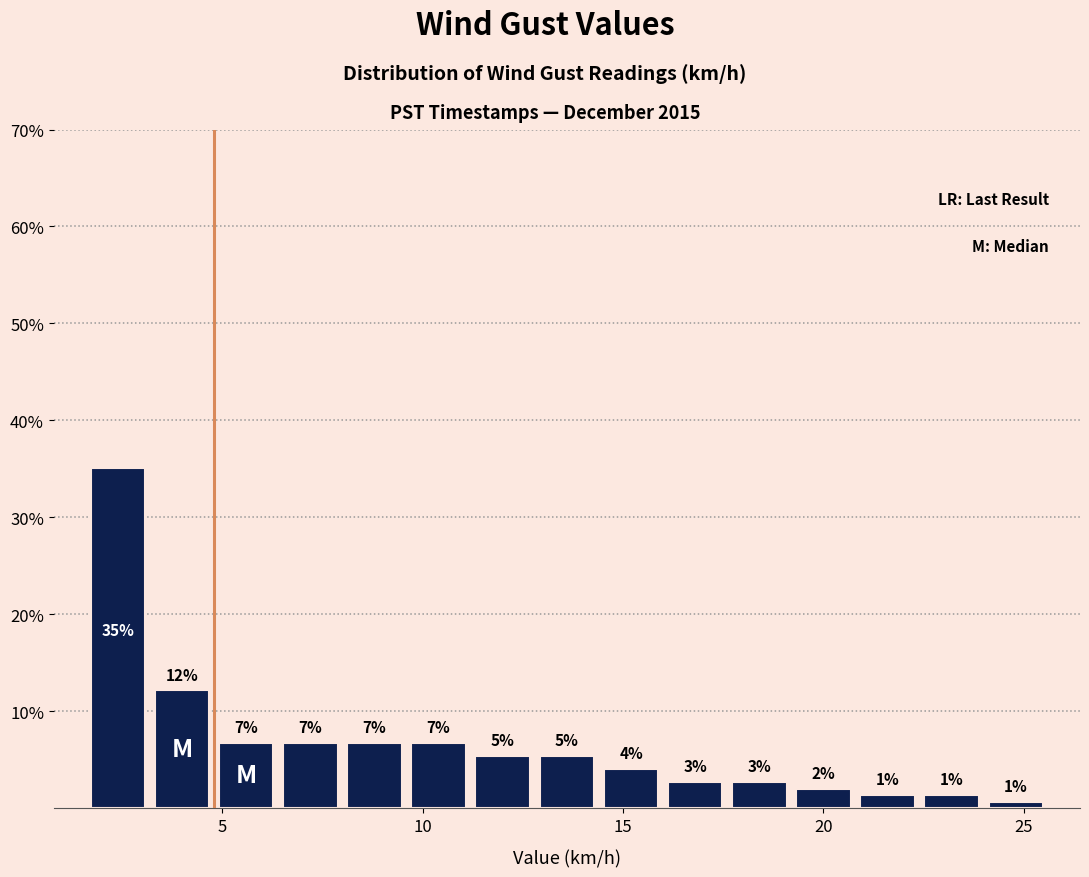

Around what value on the x-axis is the tallest bar? Give the approximate position of its centre, as read against the axis.

2.5